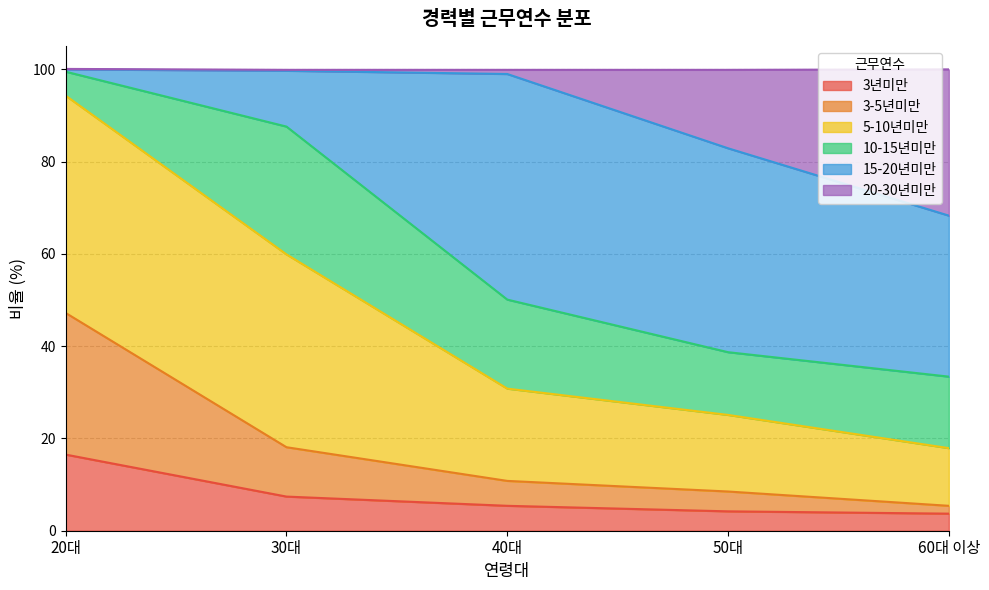

What is the total value across all series at 60대 이상?

100.0